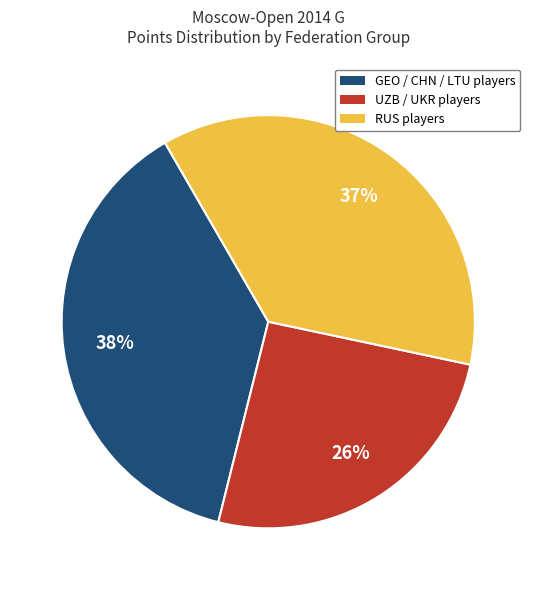

Is the sum of GEO / CHN / LTU players and UZB / UKR players greater than half?

Yes